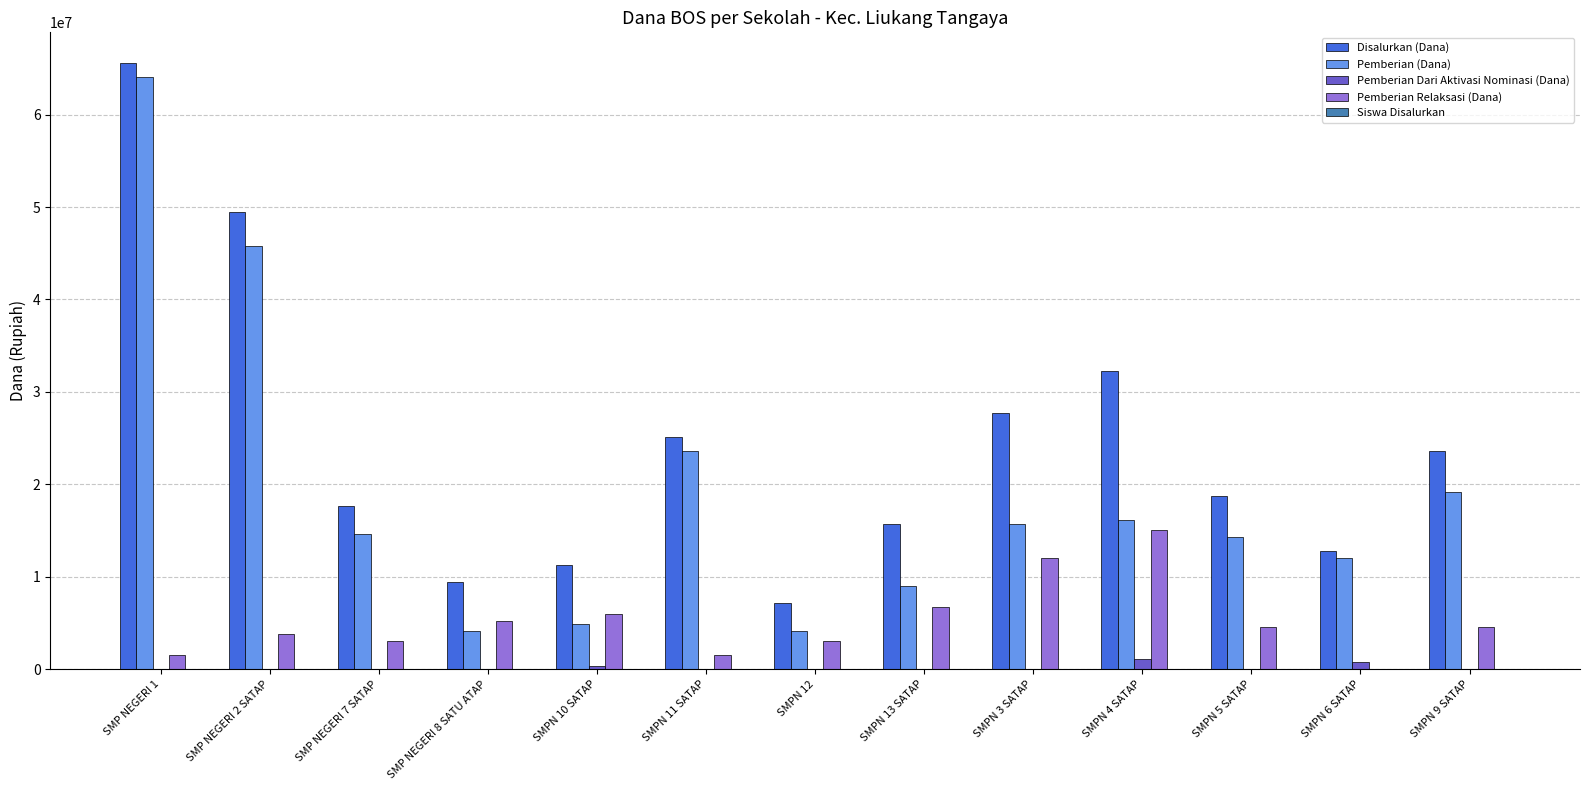

At which category is the sum across all series the highest?

SMP NEGERI 1